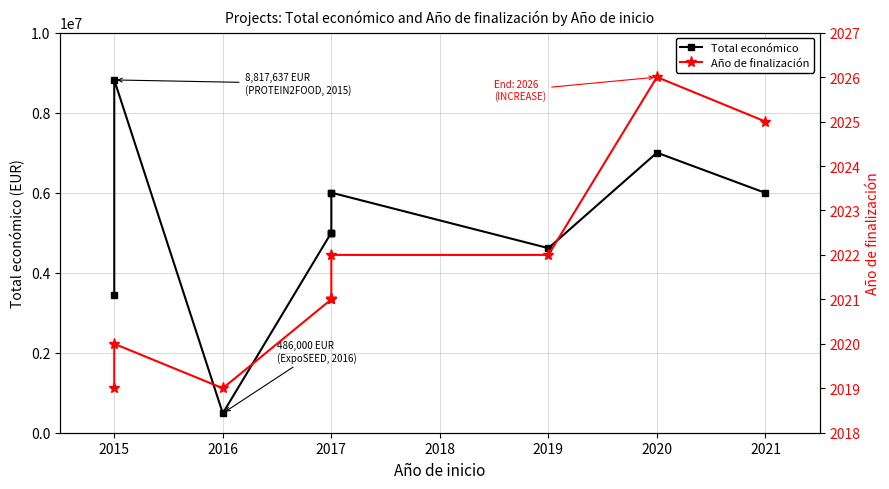

What is the sum of all Total económico values?

57336986